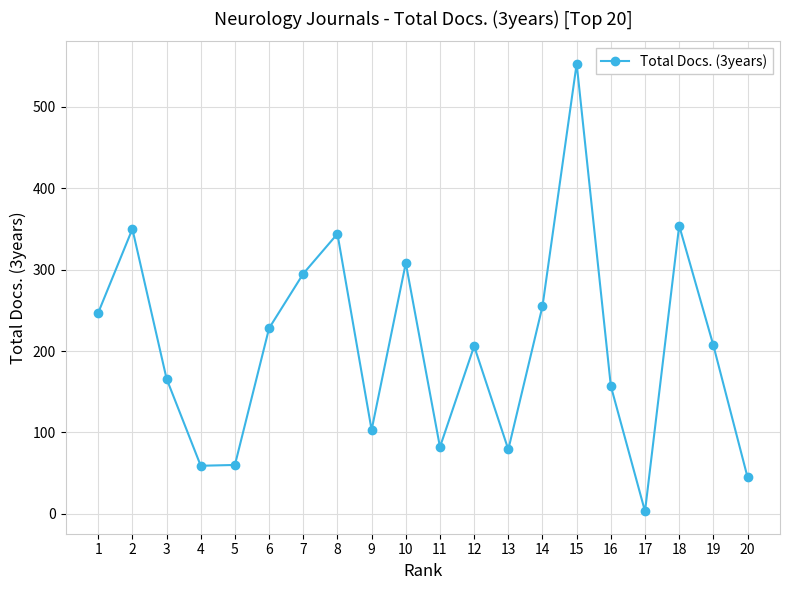

The chart shows a value of 207 at 19. True or false?

True